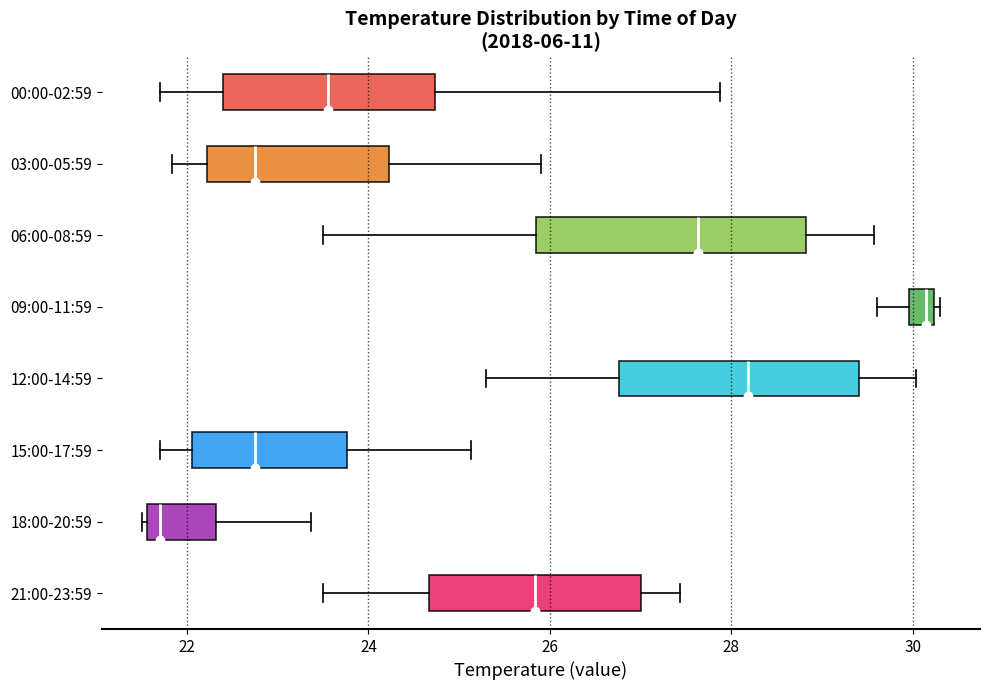

Comparing the boxes themselves (not the whiskers), which one is the widest?

06:00-08:59